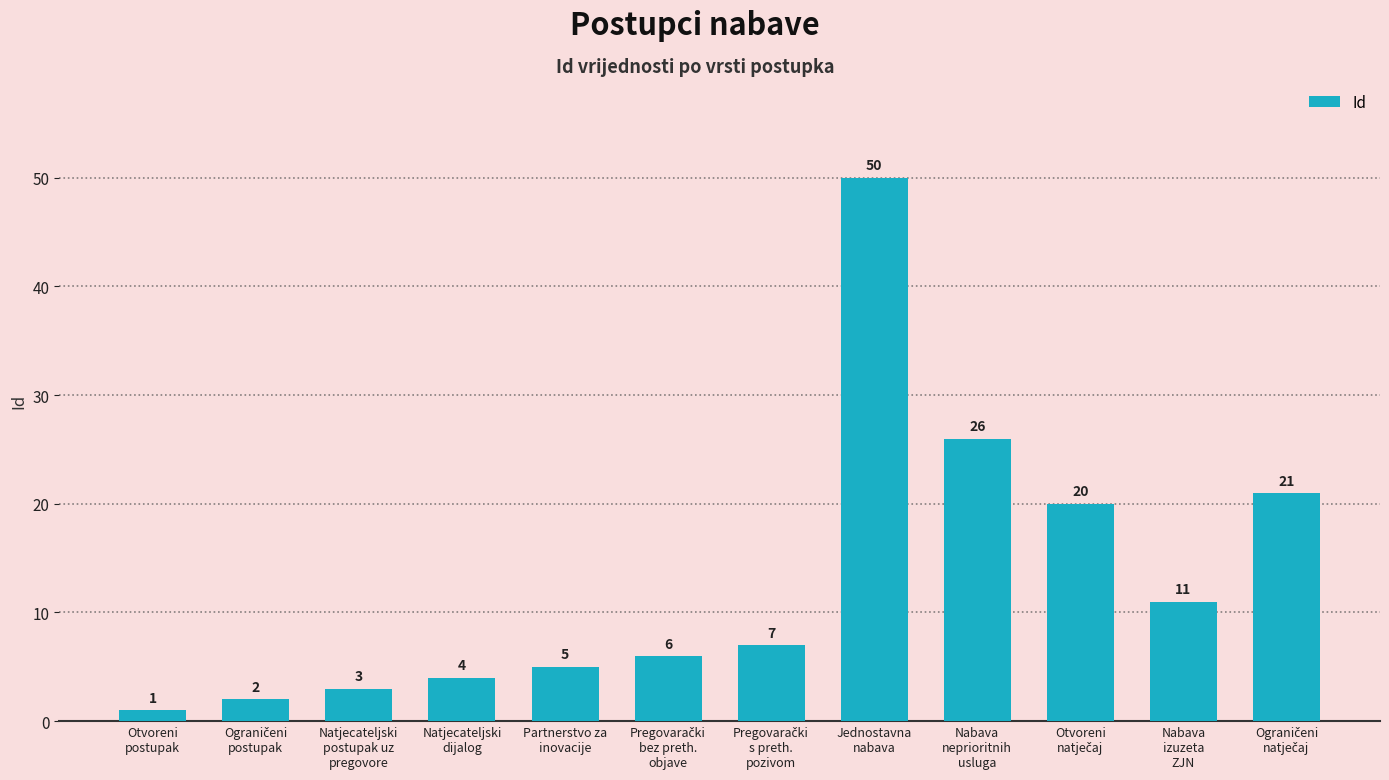

What is the value of the 3rd bar from the left?

3